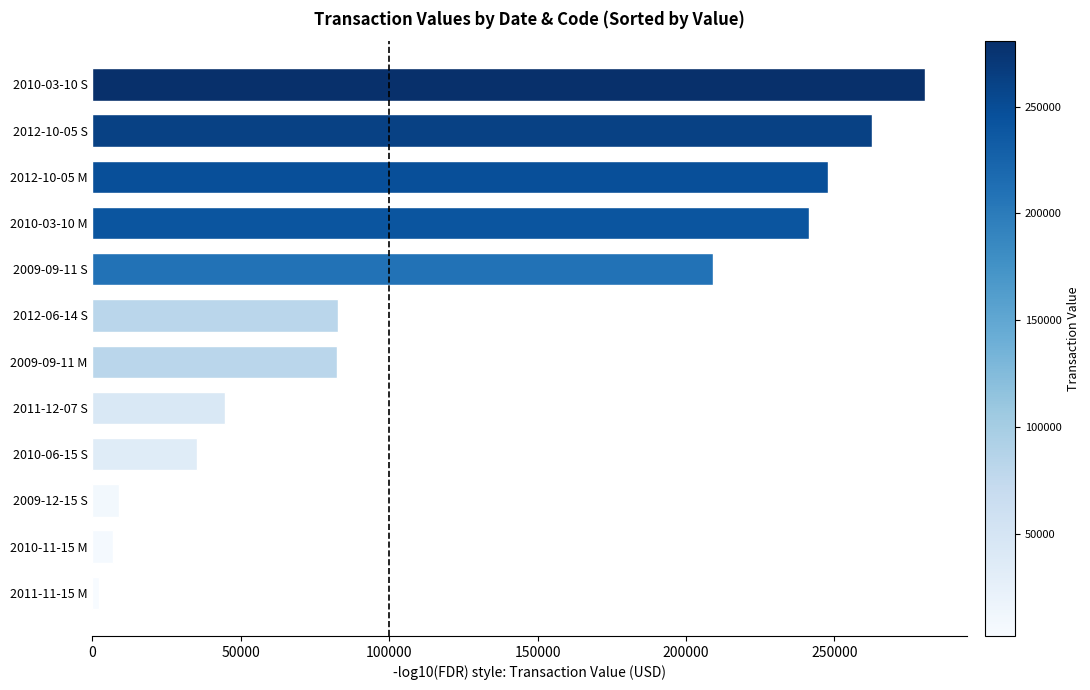

Is it true that the value at 2012-10-05 M is 362627?

False